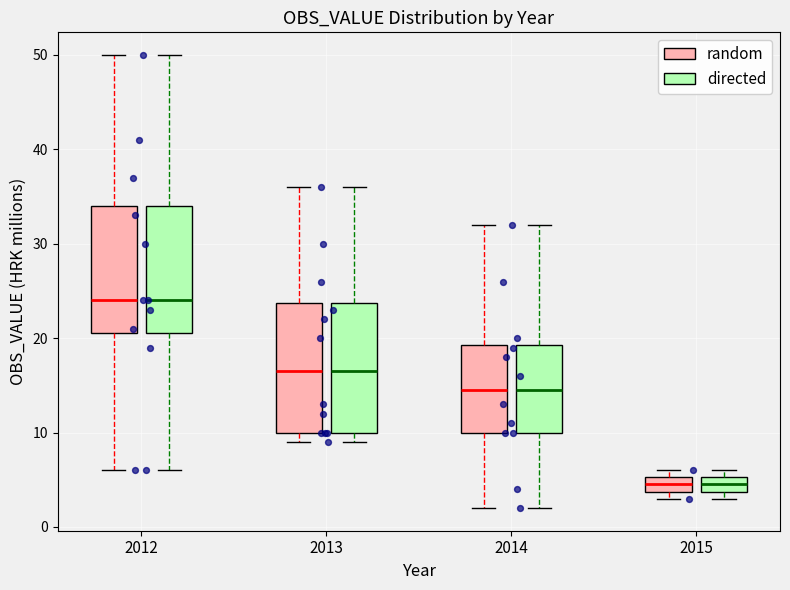

Reading left to right, transcribe this box plot: for each box, give where its median line is, the range the box spans, and where its two whiskers end, as read against the y-axis. The values are not printed on the chart, so give them approximately, as read against the axis.

2012 (random): median 24, box 21 to 34, whiskers 6 to 50
2012 (directed): median 24, box 21 to 34, whiskers 6 to 50
2013 (random): median 17, box 10 to 24, whiskers 9 to 36
2013 (directed): median 17, box 10 to 24, whiskers 9 to 36
2014 (random): median 15, box 10 to 19, whiskers 2 to 32
2014 (directed): median 15, box 10 to 19, whiskers 2 to 32
2015 (random): median 5 (inside the box), box 4 to 5, whiskers 3 to 6
2015 (directed): median 5 (inside the box), box 4 to 5, whiskers 3 to 6